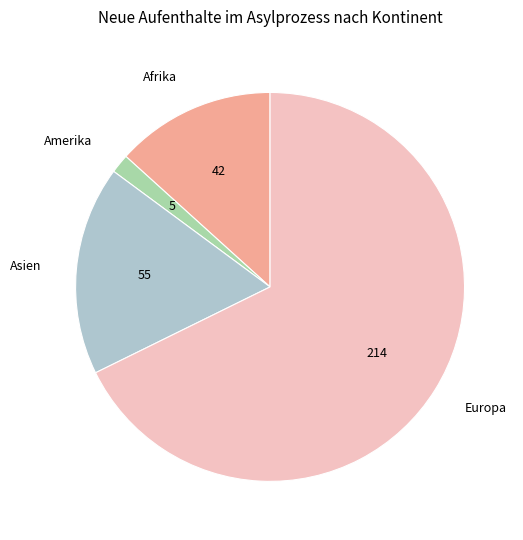

Is the sum of Amerika and Afrika greater than half?

No